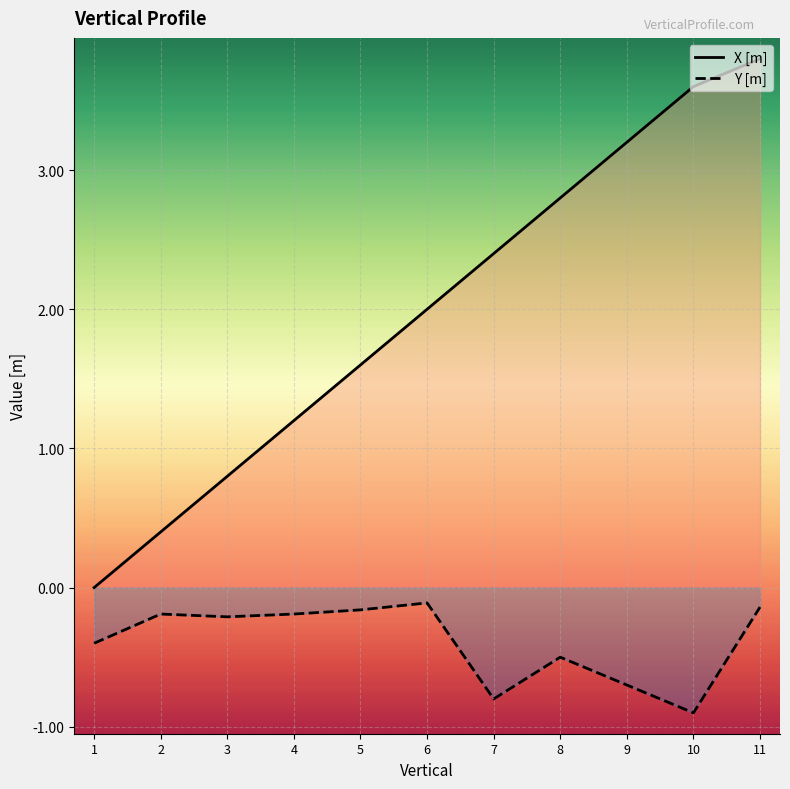

What is the difference between the second highest and second lowest values in the X [m] series?

3.2